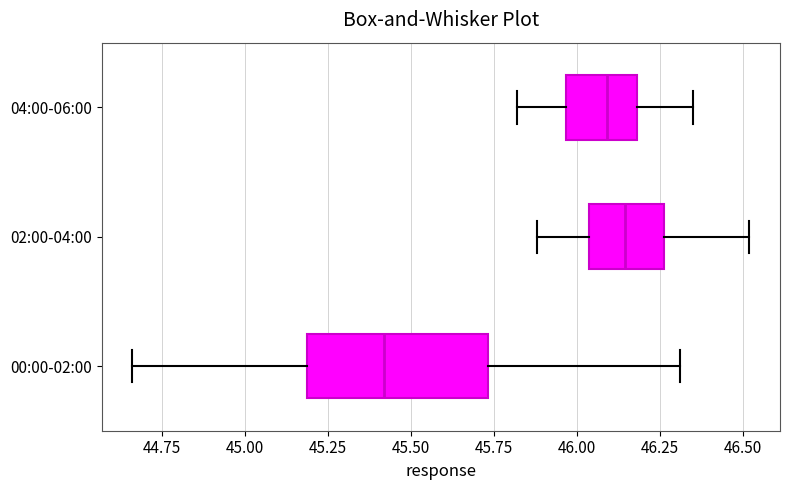

Reading bottom to top, read every box against the x-axis: the position of its median line, the range the box covers, and the ends of its whiskers. The values are not printed on the chart, so give them approximately, as read against the axis.

00:00-02:00: median 45.40, box 45.20 to 45.75, whiskers 44.65 to 46.30
02:00-04:00: median 46.15, box 46.05 to 46.25, whiskers 45.90 to 46.50
04:00-06:00: median 46.10, box 45.95 to 46.20, whiskers 45.80 to 46.35